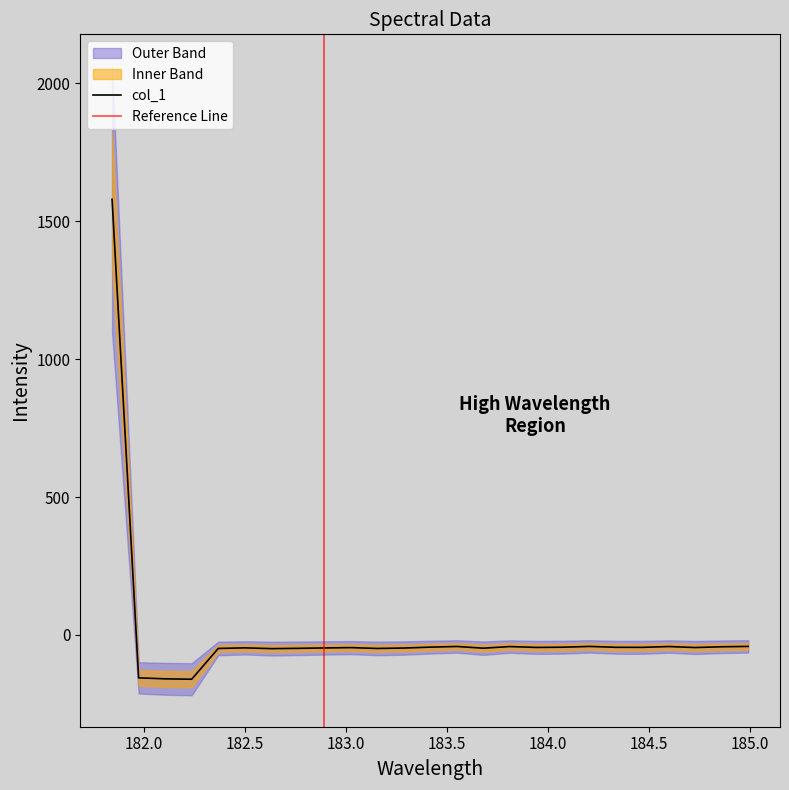

How many points are higher than both their immediate neighbors (excluding endpoints)?

6